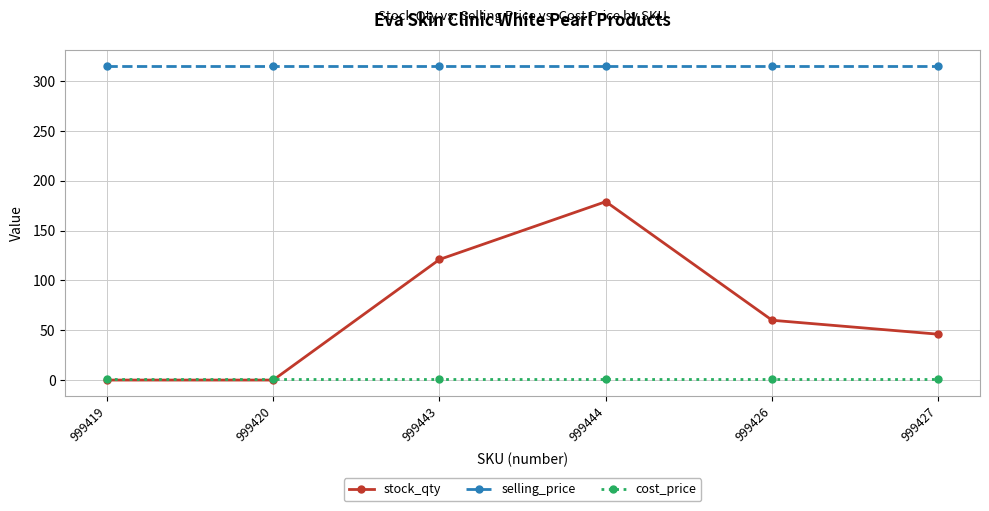

Which series has the widest spread of values?

stock_qty